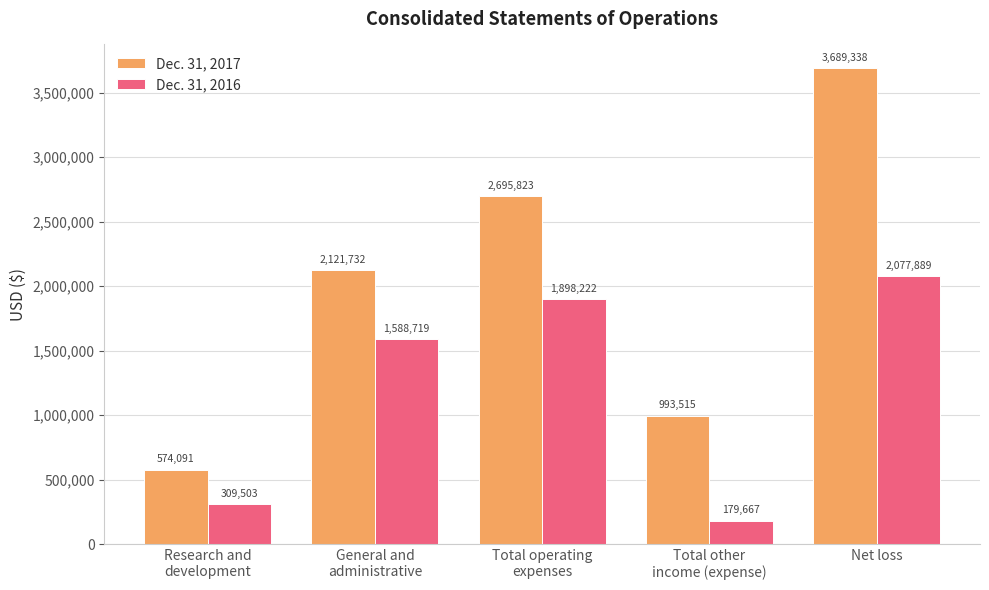

At which category is the sum across all series the highest?

Net loss